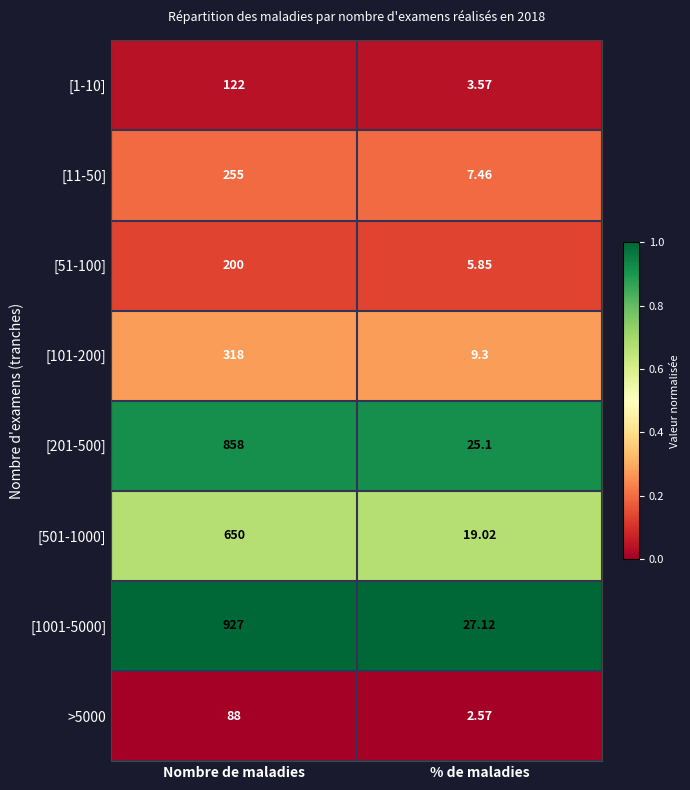

Which label corresponds to the largest value in the chart?

Nombre de maladies